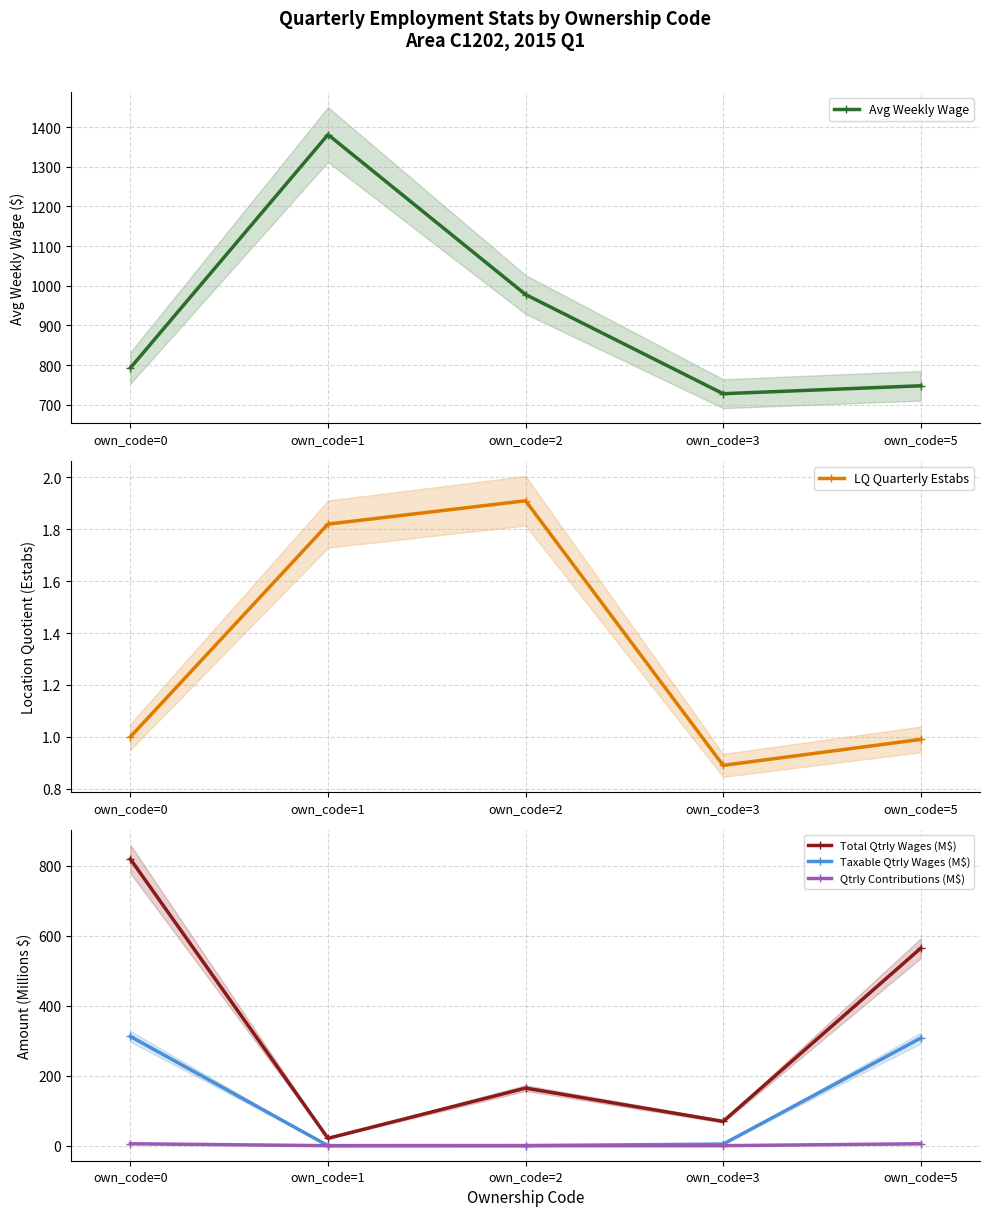

True or false: Qtrly Contributions (M$) has a value of 0.0 at own_code=3.

False